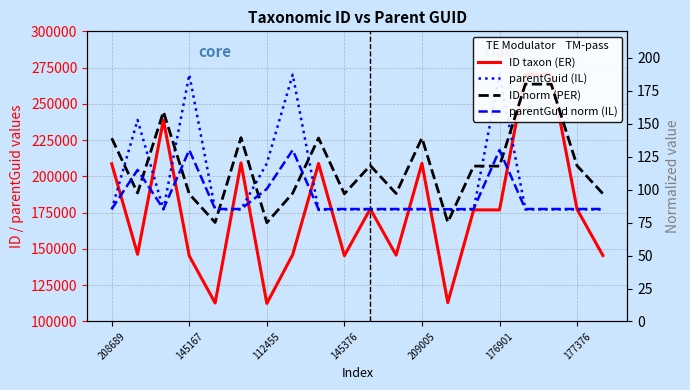

Rank the series by their maximum value, from lowest to highest.

parentGuid (norm), ID taxon (norm), parentGuid, ID taxon